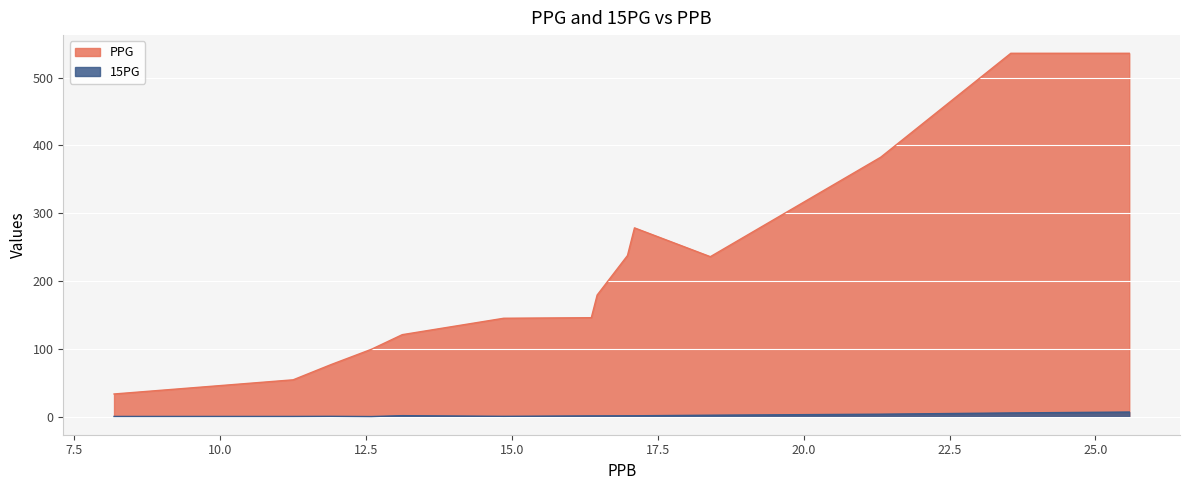

Reading right to left, transcribe all the data shown in this chart.

PPG: 25.58=535.8	23.55=535.8	21.32=382.5	18.4=235.8	17.1=278.3	16.98=237.5	16.46=179.2	16.36=145.8	14.86=145.0	13.12=120.8	12.59=99.2	11.9=76.7	11.25=54.2	8.18=33.3
15PG: 25.58=6.7	23.55=5.3	21.32=3.5	18.4=2.0	17.1=1.2	16.98=1.2	16.46=1.0	16.36=1.0	14.86=0.3	13.12=1.3	12.59=0.0	11.9=0.3	11.25=0.2	8.18=0.2